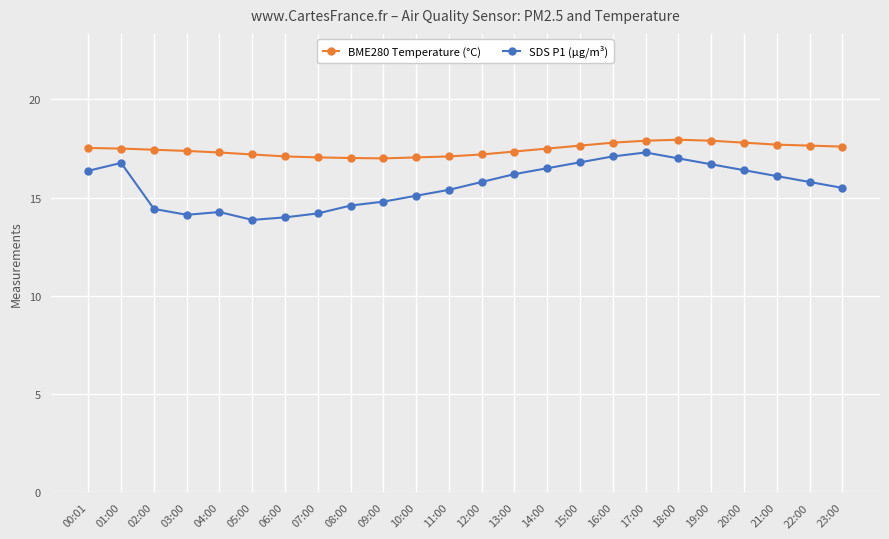

How many lines are shown in the chart?

2